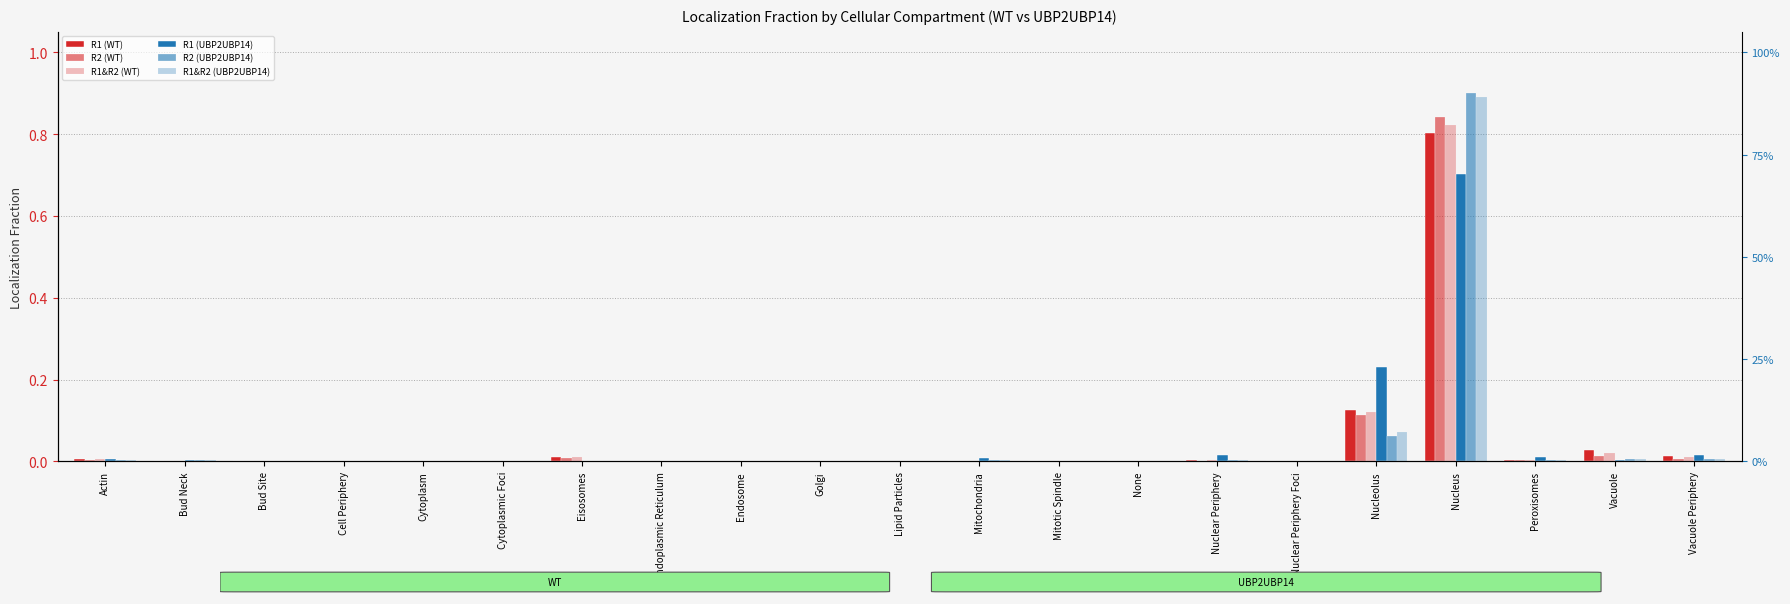

Which label corresponds to the largest value in the chart?

Nucleus